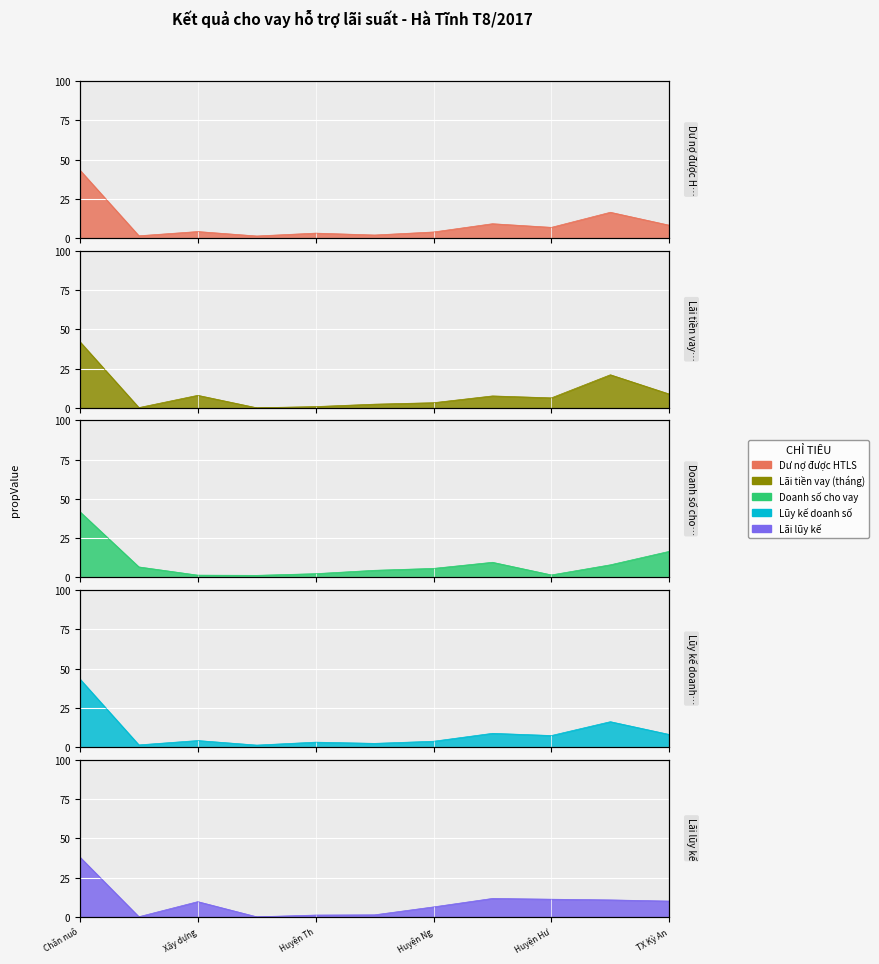

True or false: Số lãi lũy kế has a value of 38.0 at Chăn nuô.

True